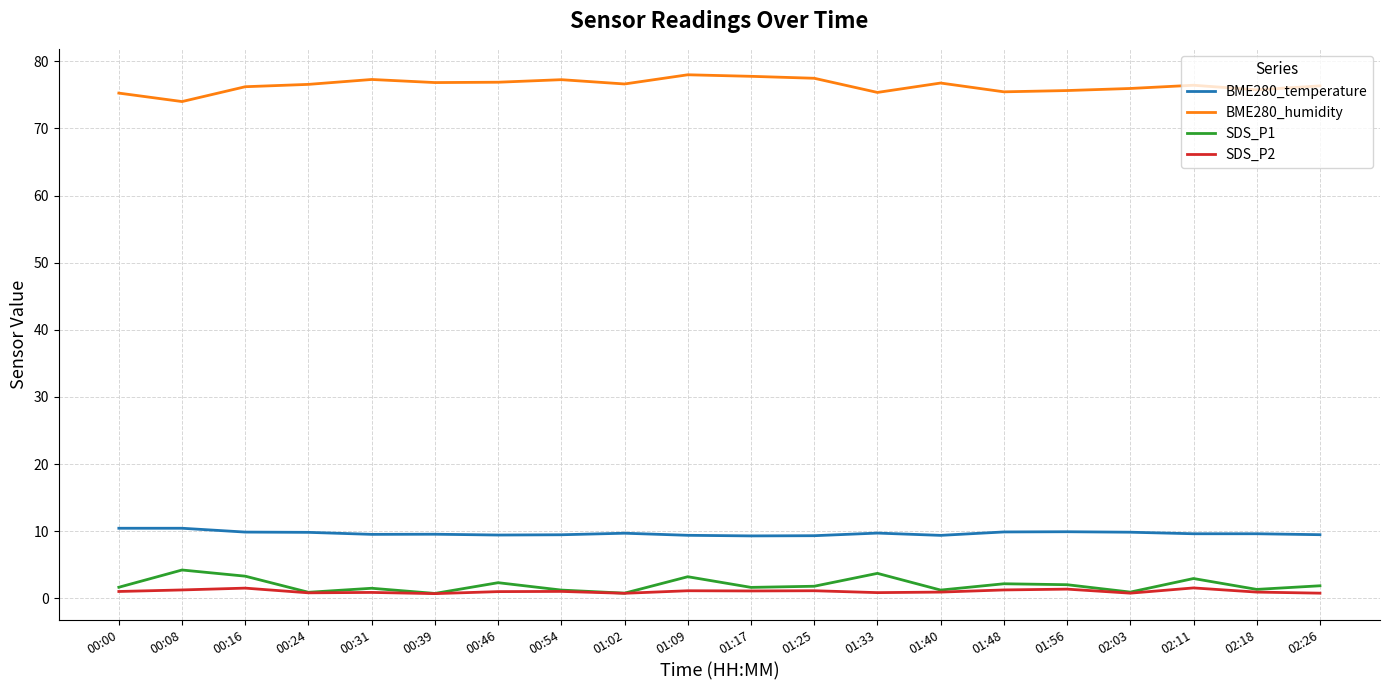

What is the maximum value shown in the chart?

78.0